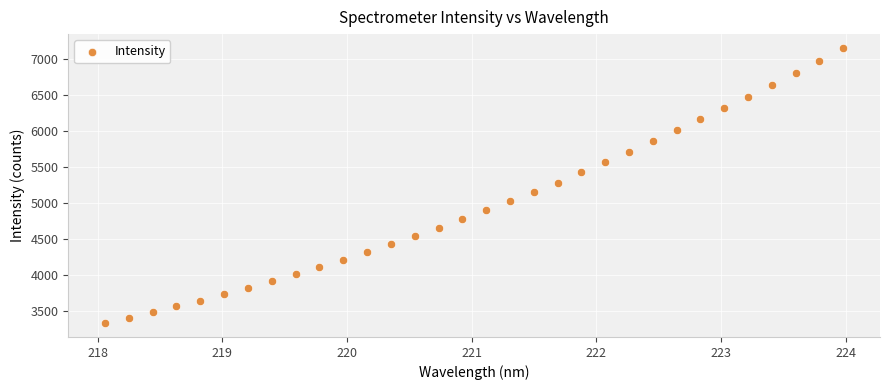

What is the range of X values (max minus min)?

5.9